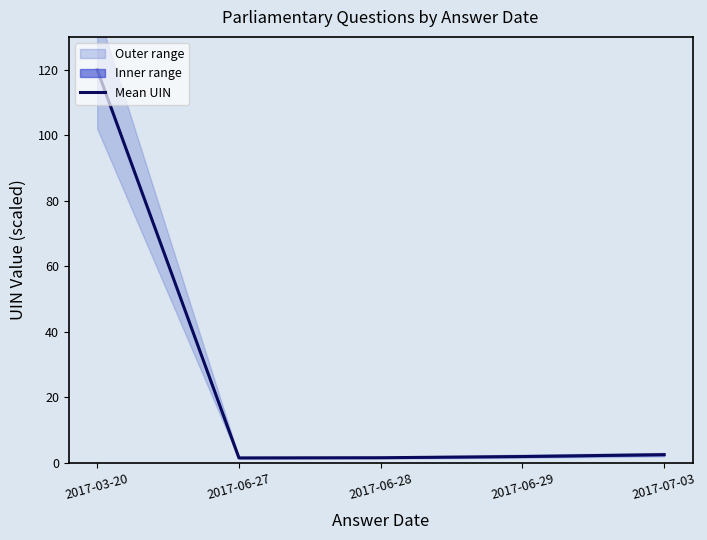

Between 2017-07-03 and 2017-06-29, which is larger?

2017-07-03